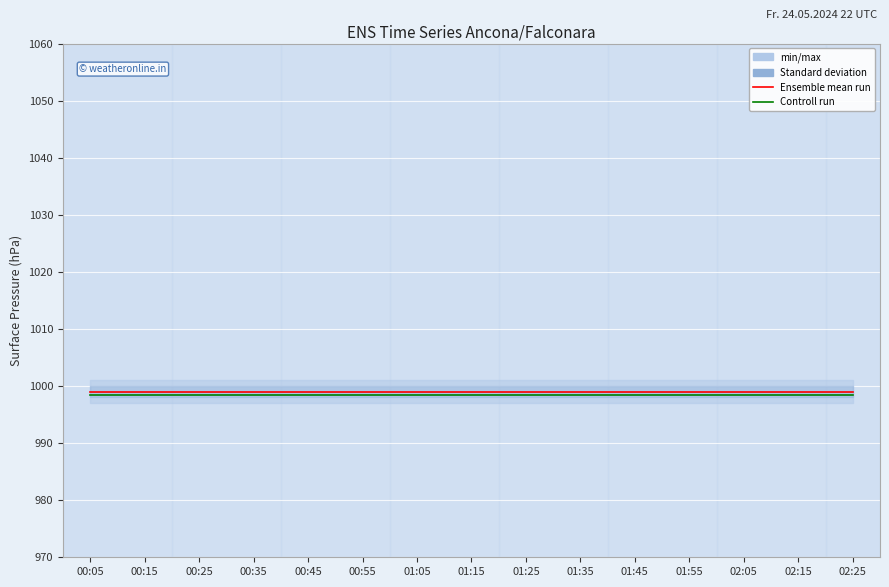

What position from the left is 02:25?

15